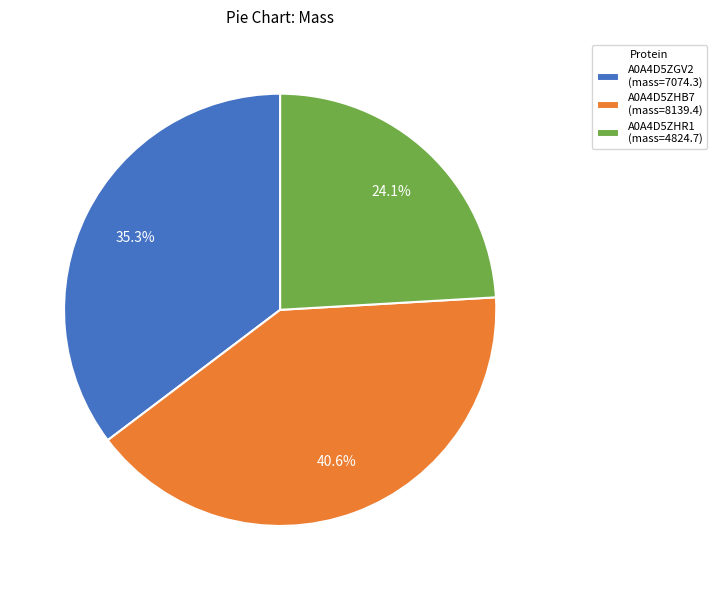

Rank the categories by value from lowest to highest.

A0A4D5ZHR1, A0A4D5ZGV2, A0A4D5ZHB7